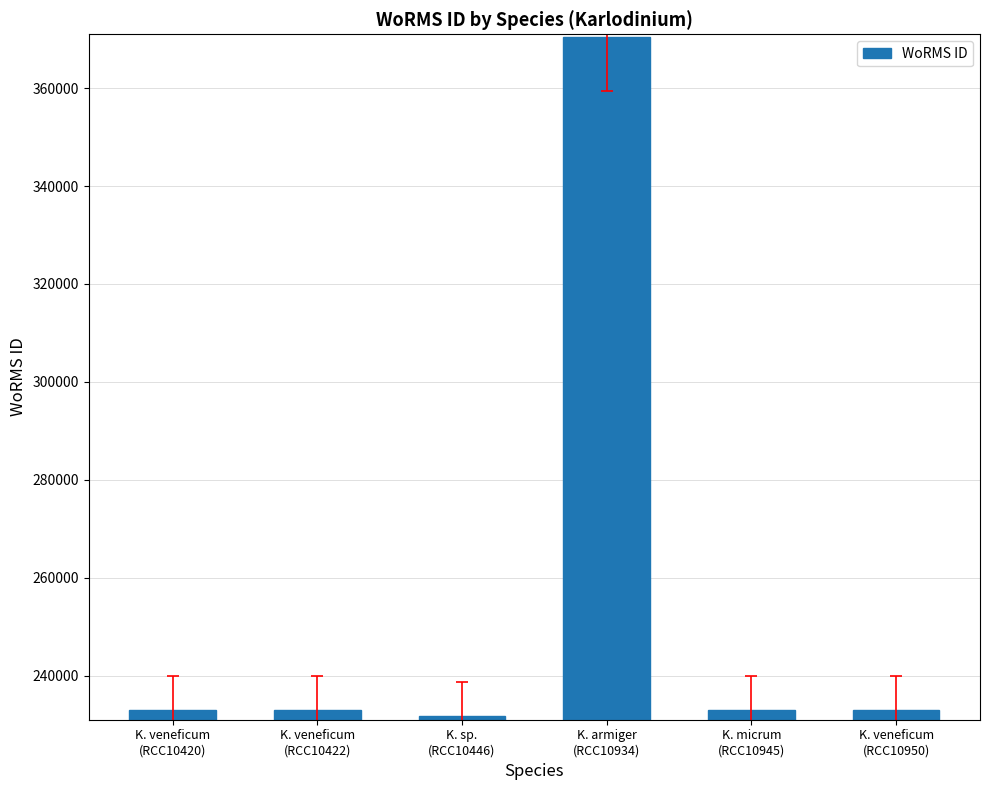

Which category has the lowest value across all series?

K. sp.
(RCC10446)